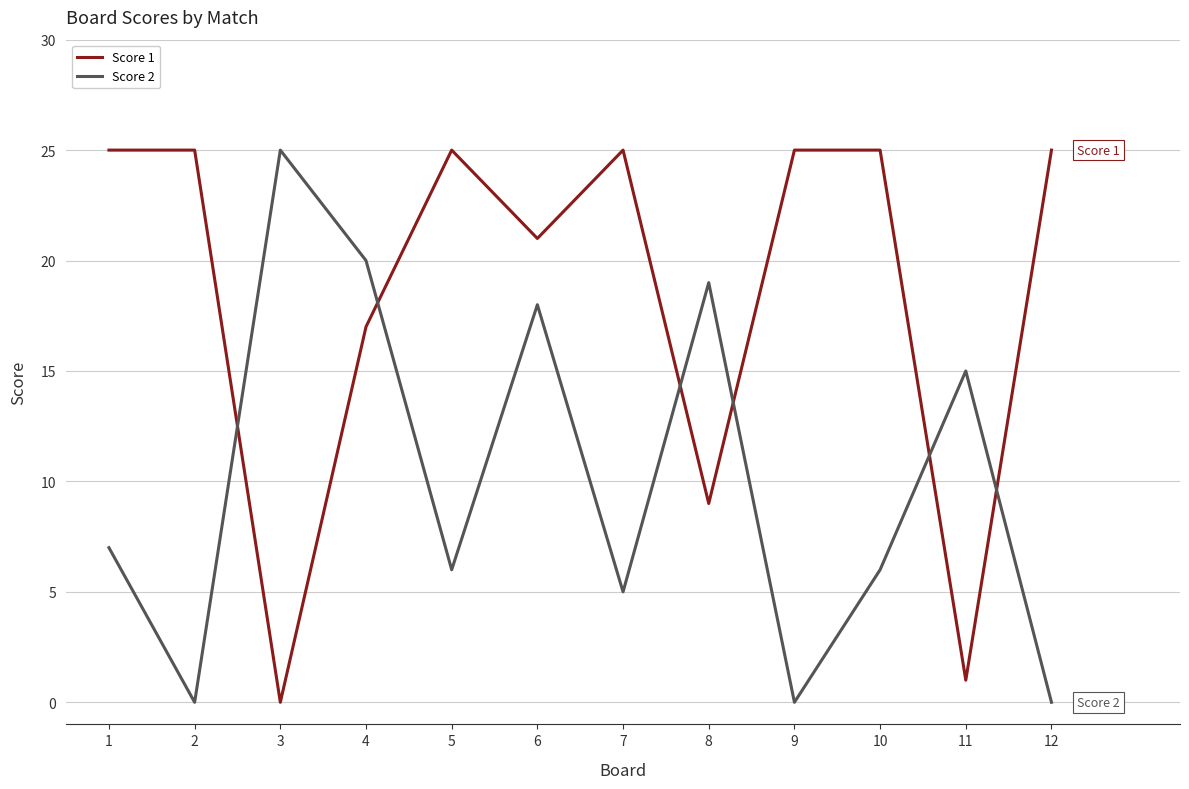

What is the difference between the highest and lowest values at 2?

25